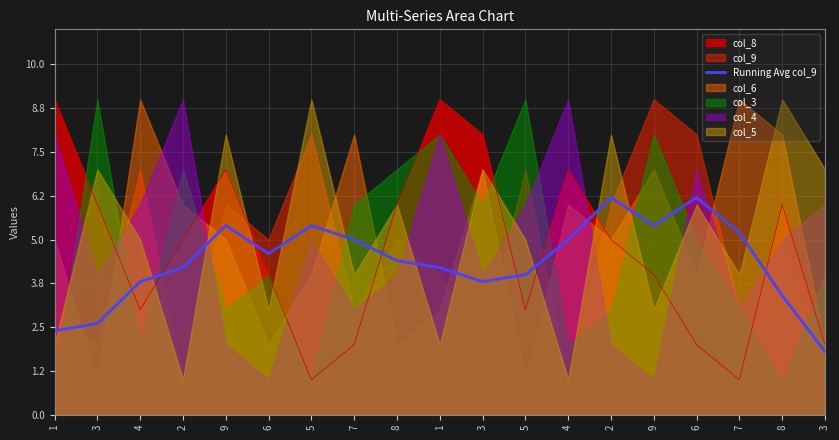

Rank the categories by value from highest to lowest.

2, 6, 9, 5, 9, 7, 4, 7, 6, 8, 2, 1, 5, 4, 3, 8, 3, 1, 3